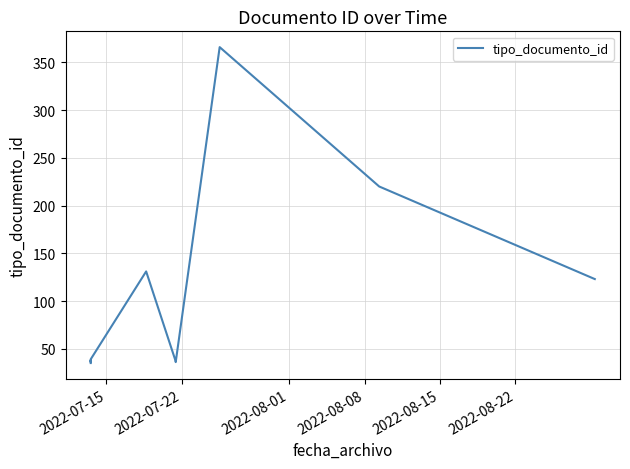

How many series are shown in this chart?

1